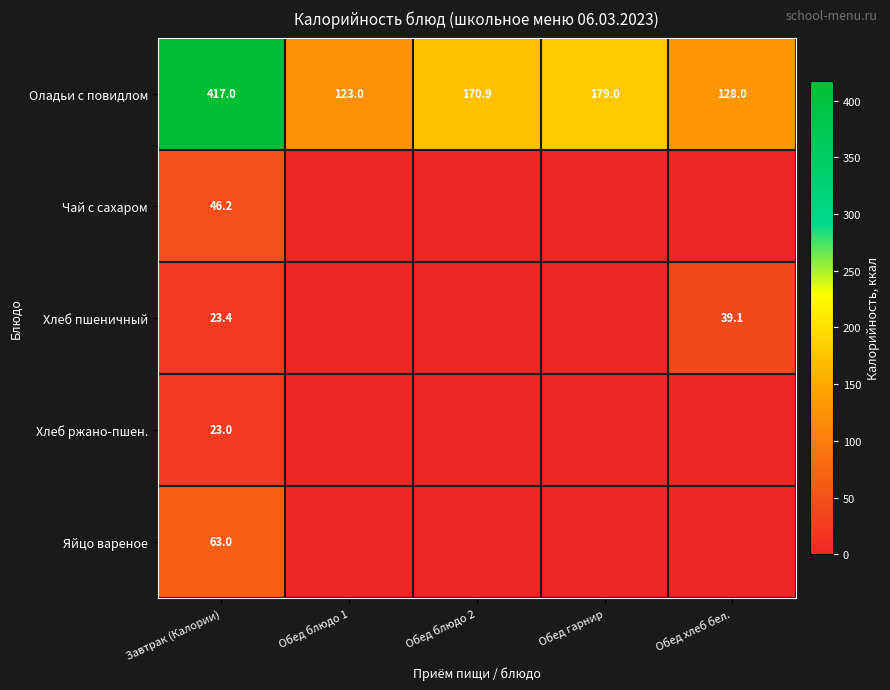

What is the sum of the Оладьи с повидлом values at Завтрак (Калории) and Обед гарнир?

596.0